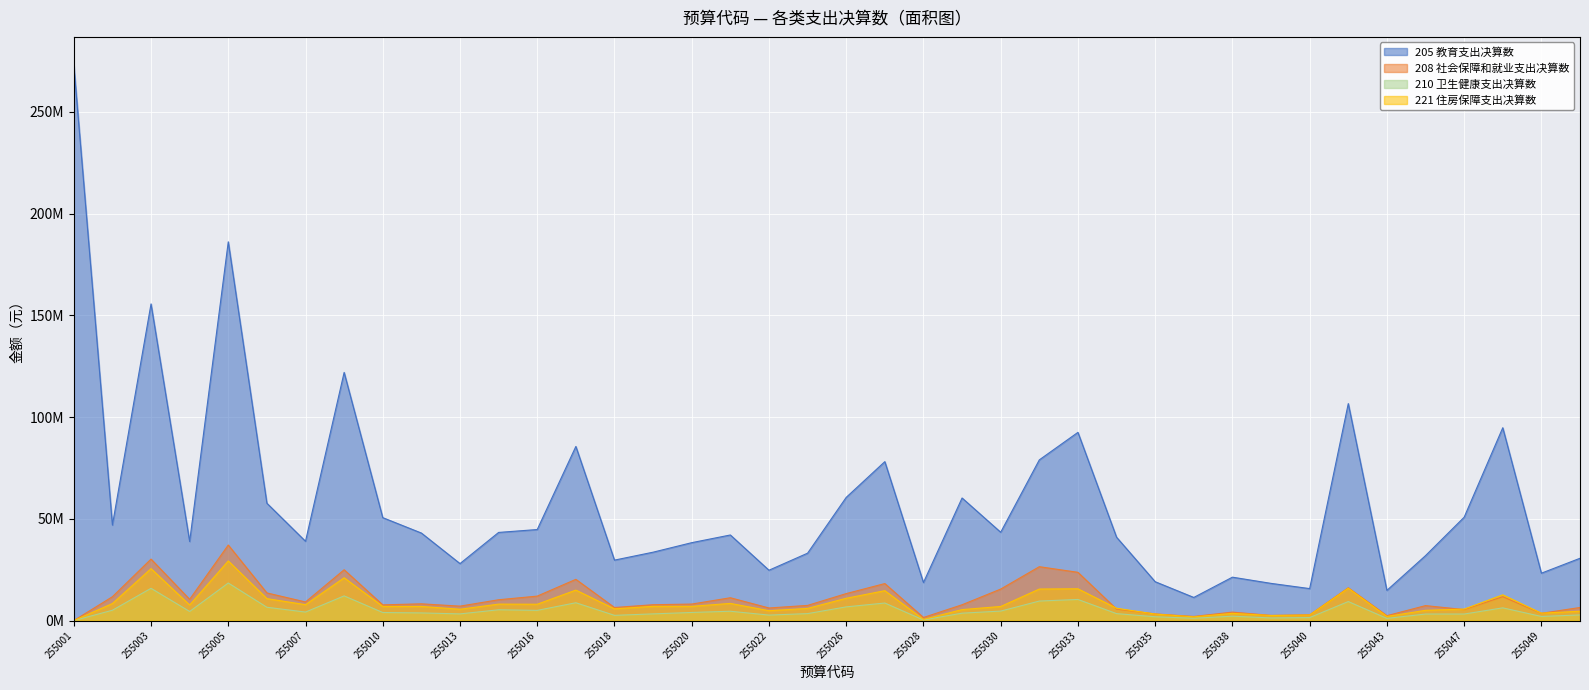

Which series has the largest range (max minus min)?

205 教育支出决算数